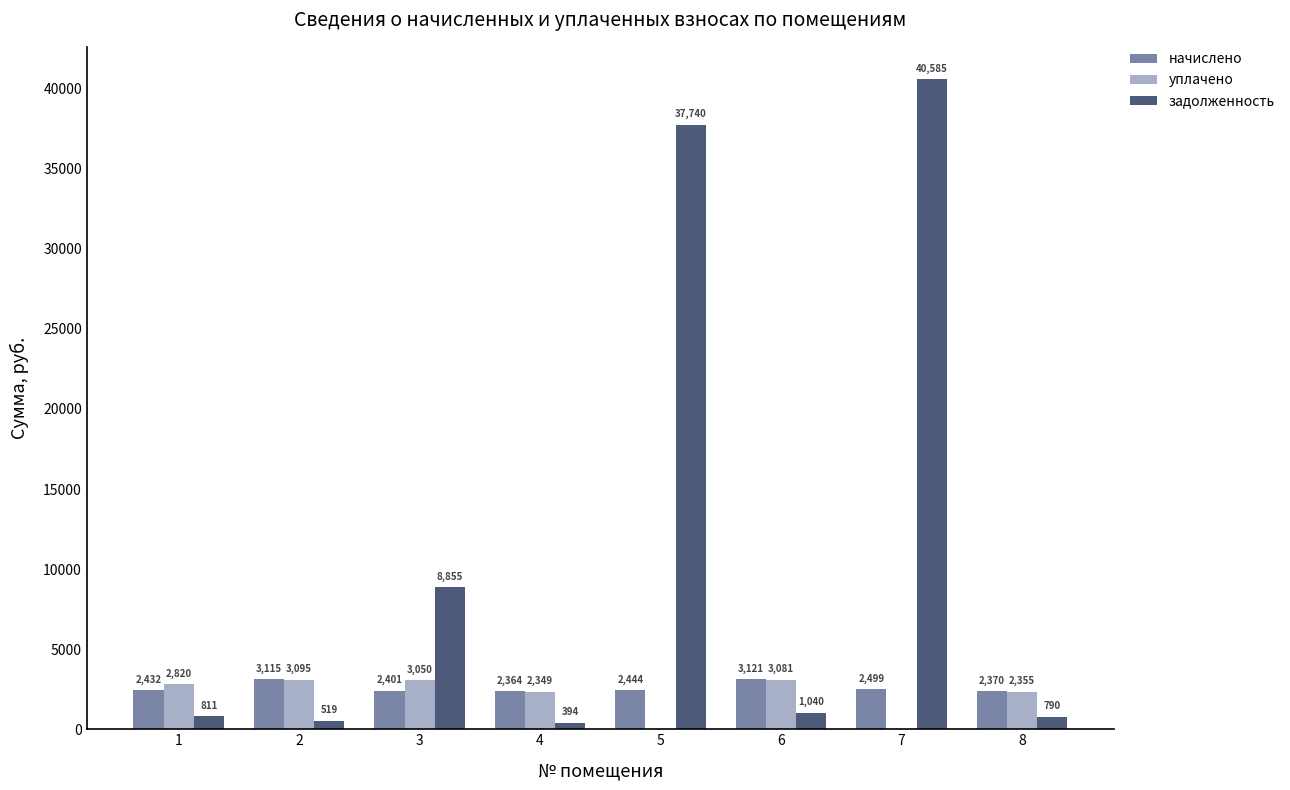

What is the maximum value for уплачено?

3095.2